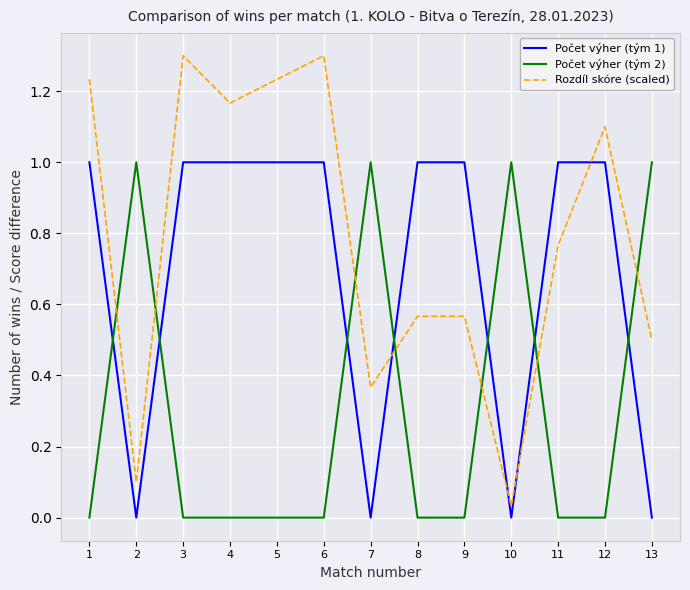

The Počet výher (tým 2) series shows 0.4 at 8. True or false?

False